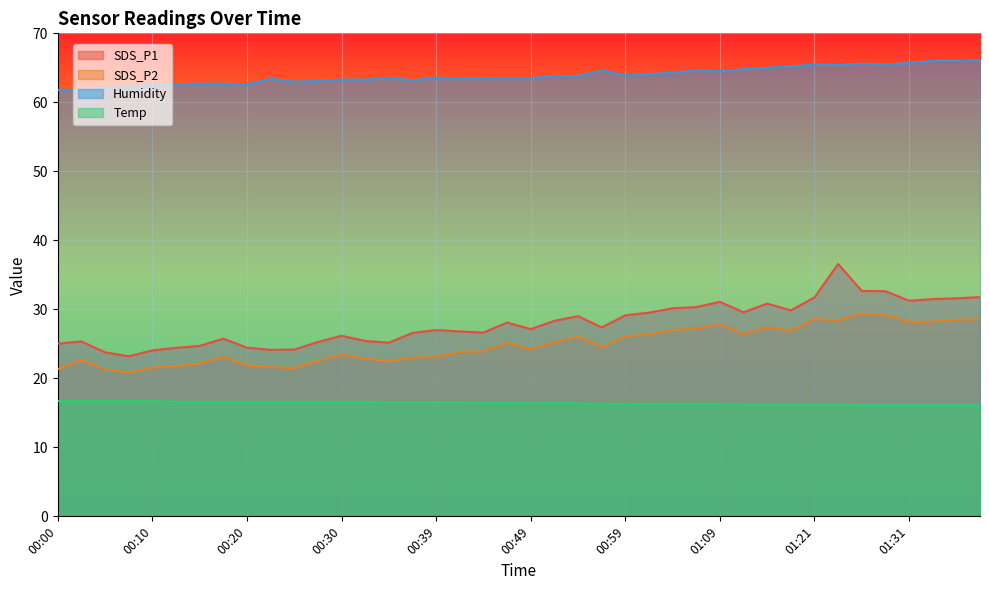

What are all the series names shown in the legend?

SDS_P1, SDS_P2, Humidity, Temp